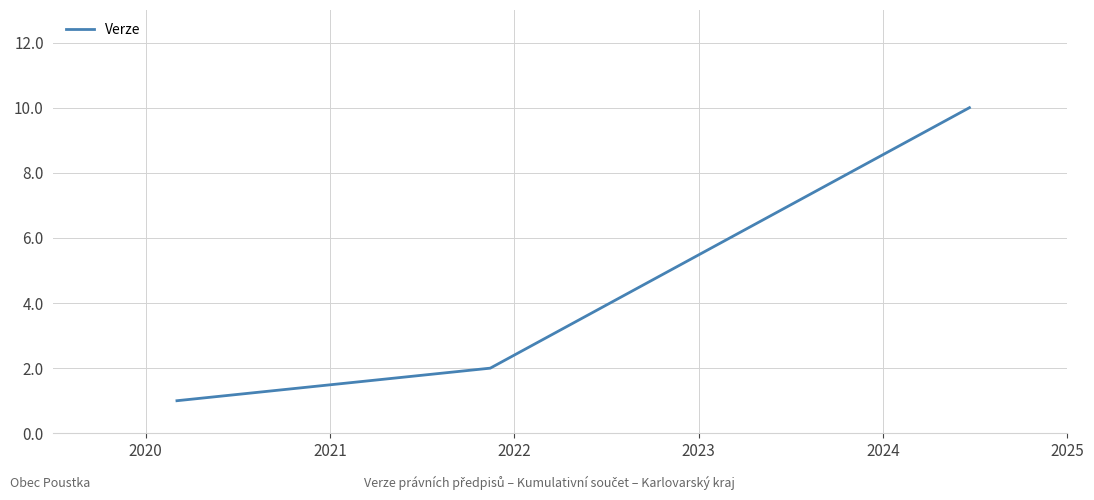

Does the chart display data point markers on the line(s)?

No